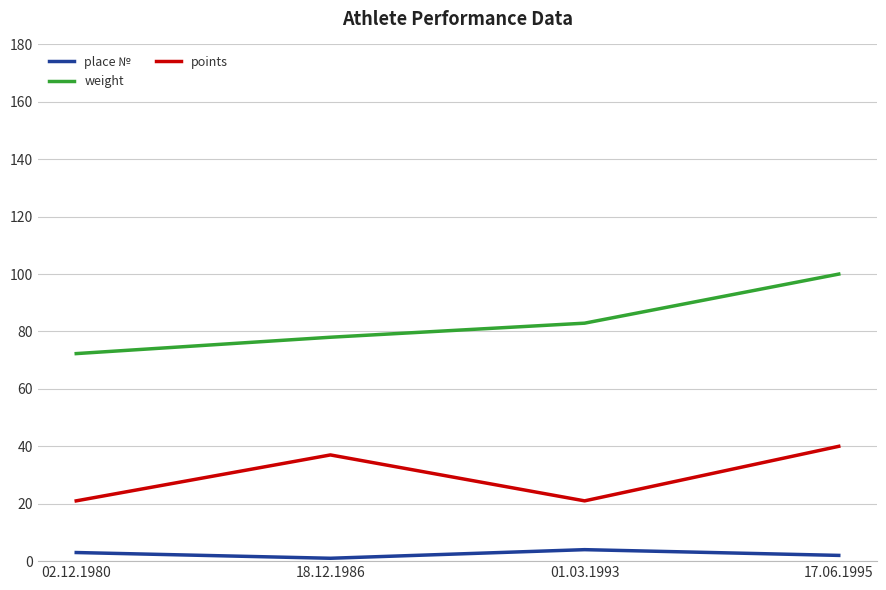

What are all the series names shown in the legend?

place №, weight, points